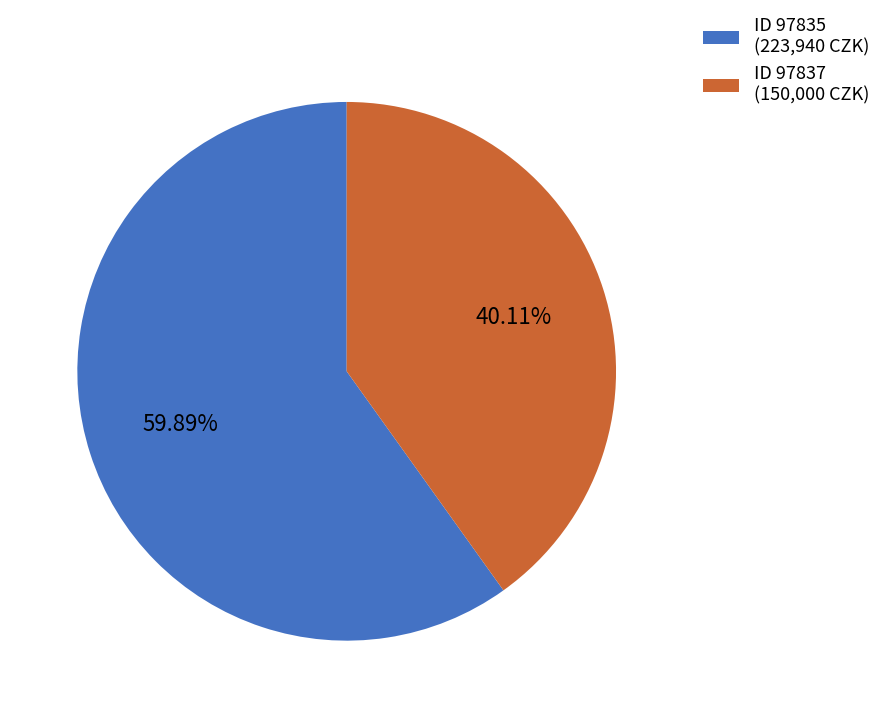

How many slices are in this pie chart?

2